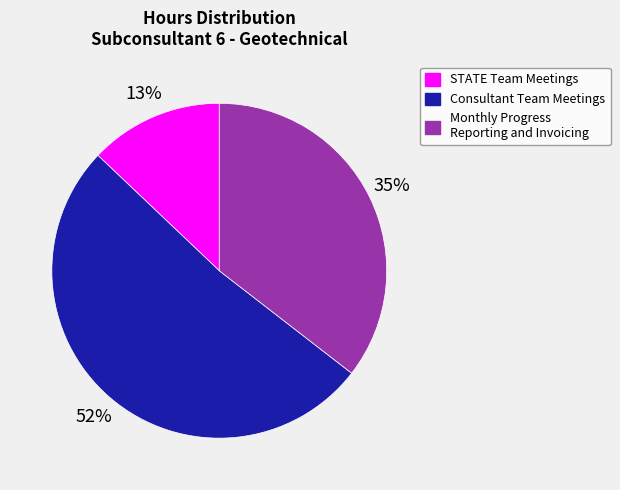

To the nearest percent, what is the average slice percentage?

33%